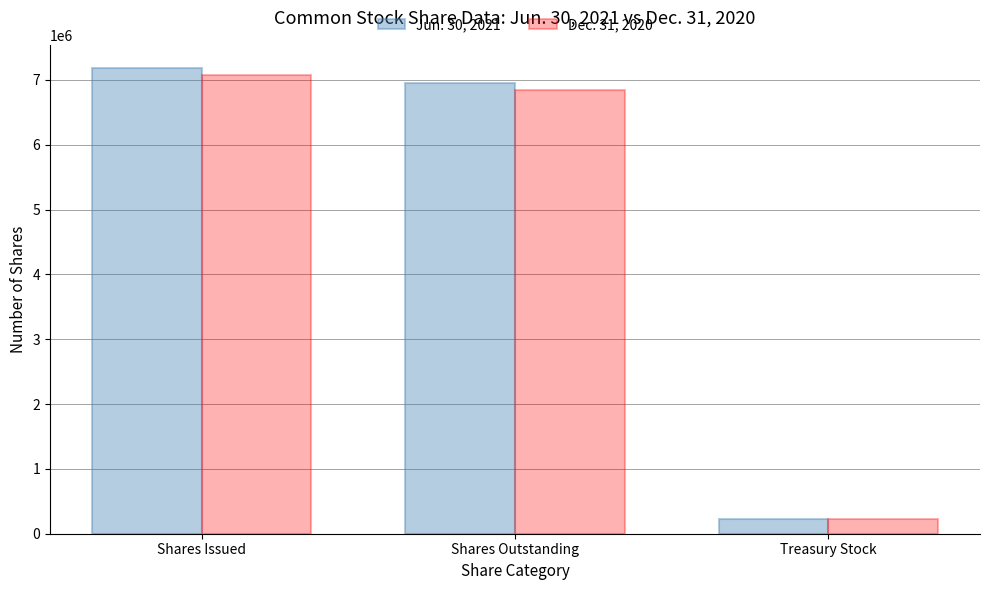

What is the value of the Dec. 31, 2020 bar at the 1st from the left?

7079000